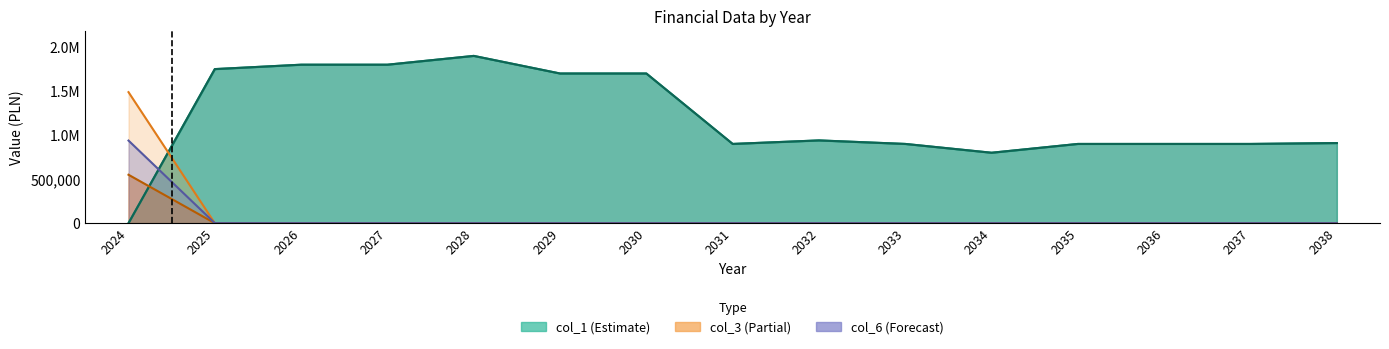

Read the w tym: value at 2036.

900000.0